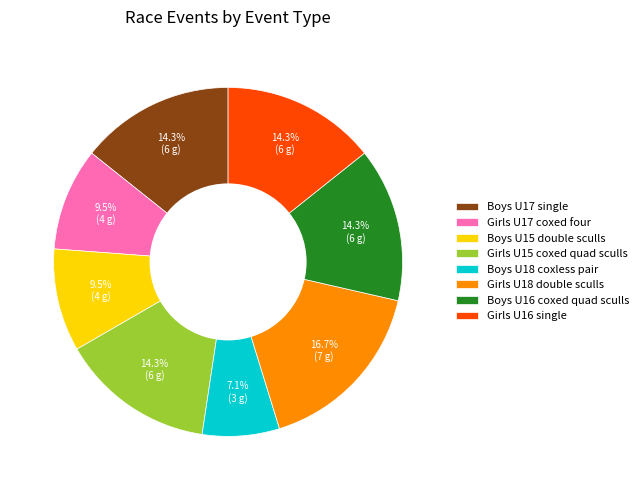

Is the sum of Boys U18 coxless pair and Girls U18 double sculls greater than half?

No